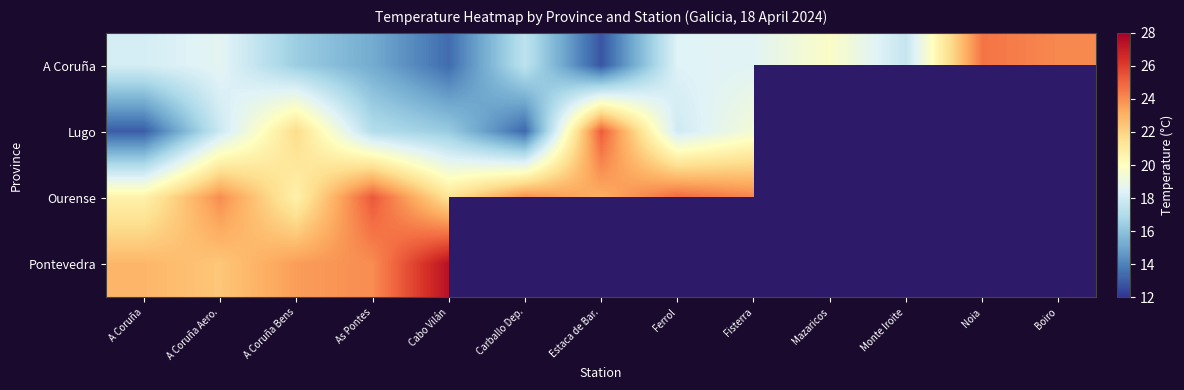

How many distinct data groups are displayed?

4